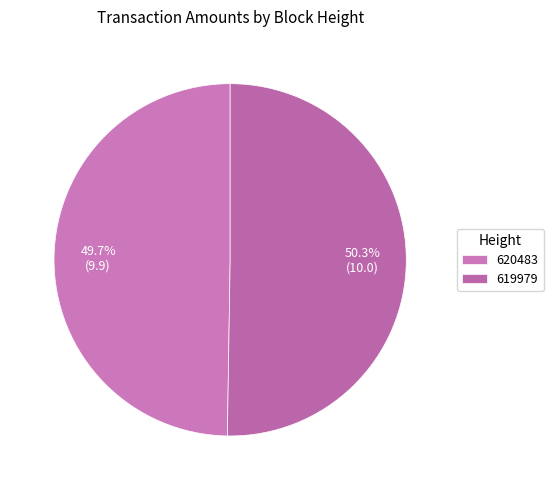

Does 620483 account for over 50% of the chart?

No